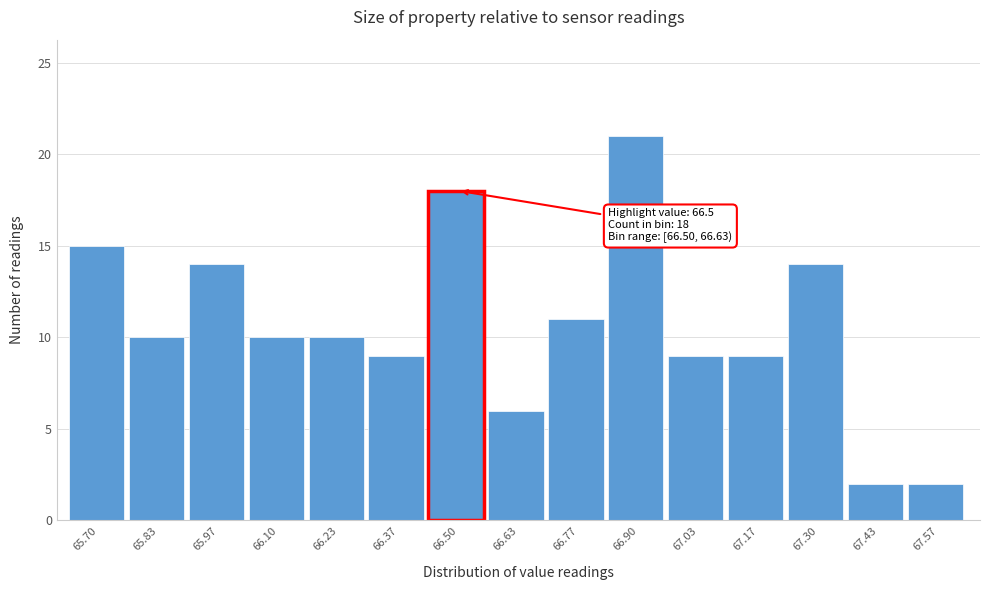

Reading left to right, what are all the values shown in this chart?

15	10	14	10	10	9	18	6	11	21	9	9	14	2	2